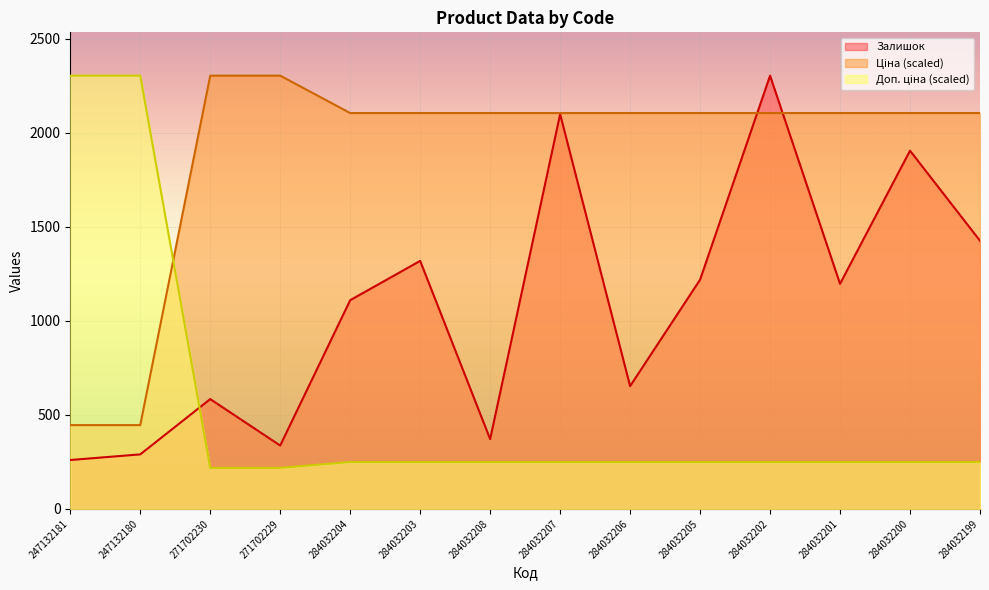

Where is the first local minimum for Залишок?

271702229